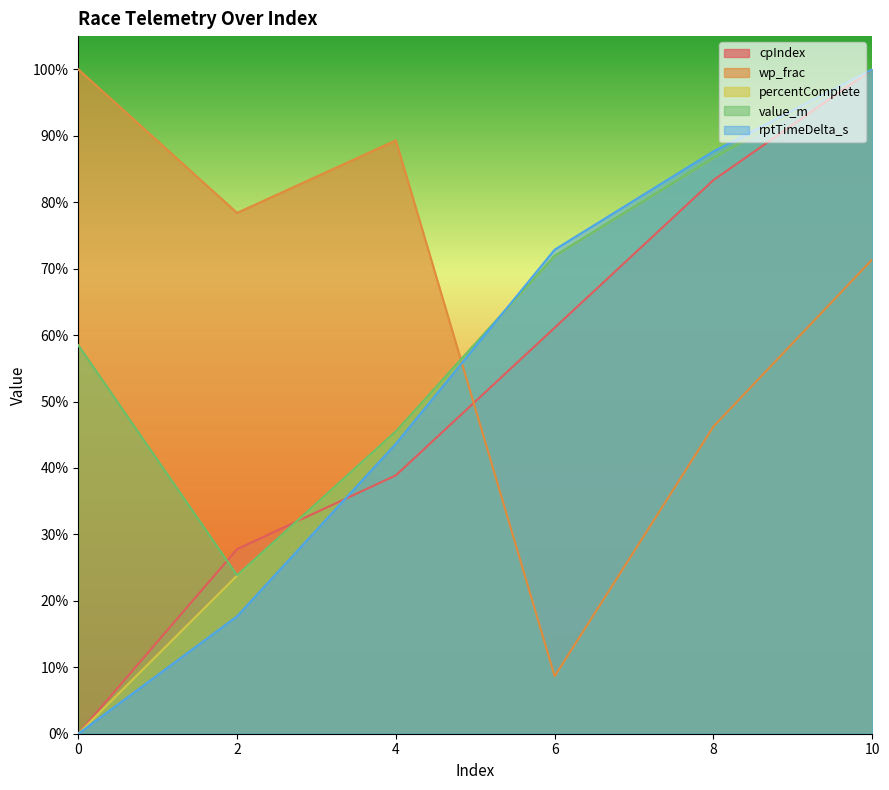

What is the value of the value_m point at the 4th from the left?

0.7